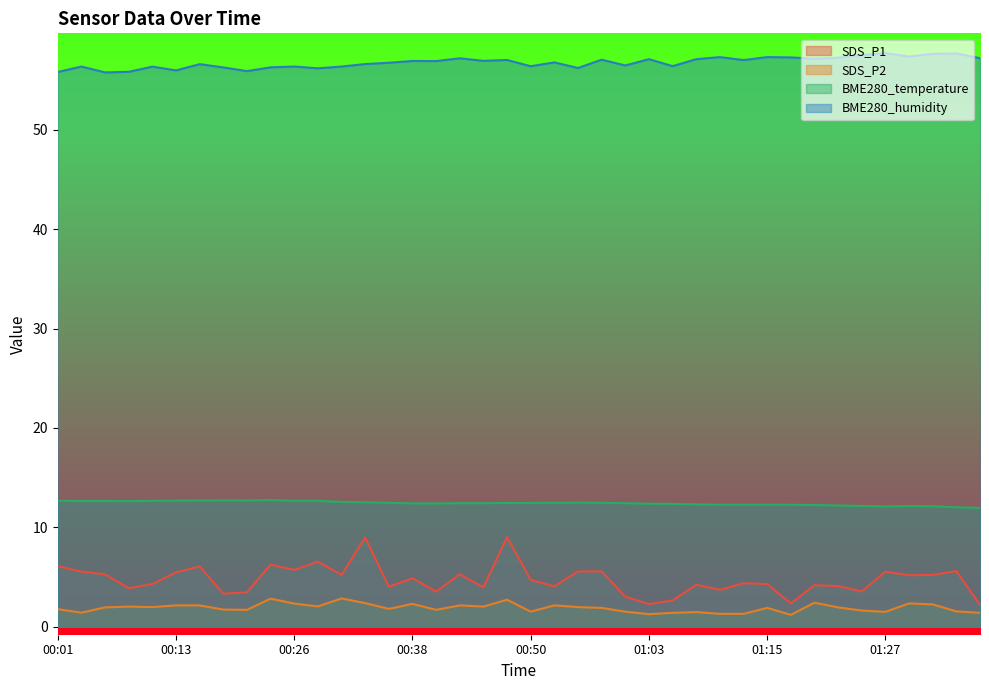

What is the value of the SDS_P2 point at the 27th from the left?

1.4